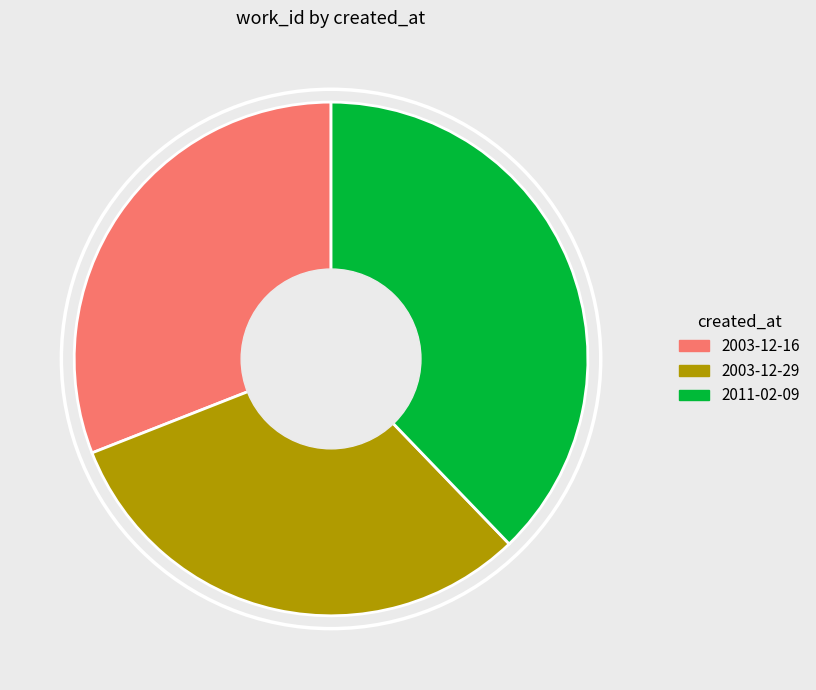

What is the largest slice in the pie chart?

2011-02-09